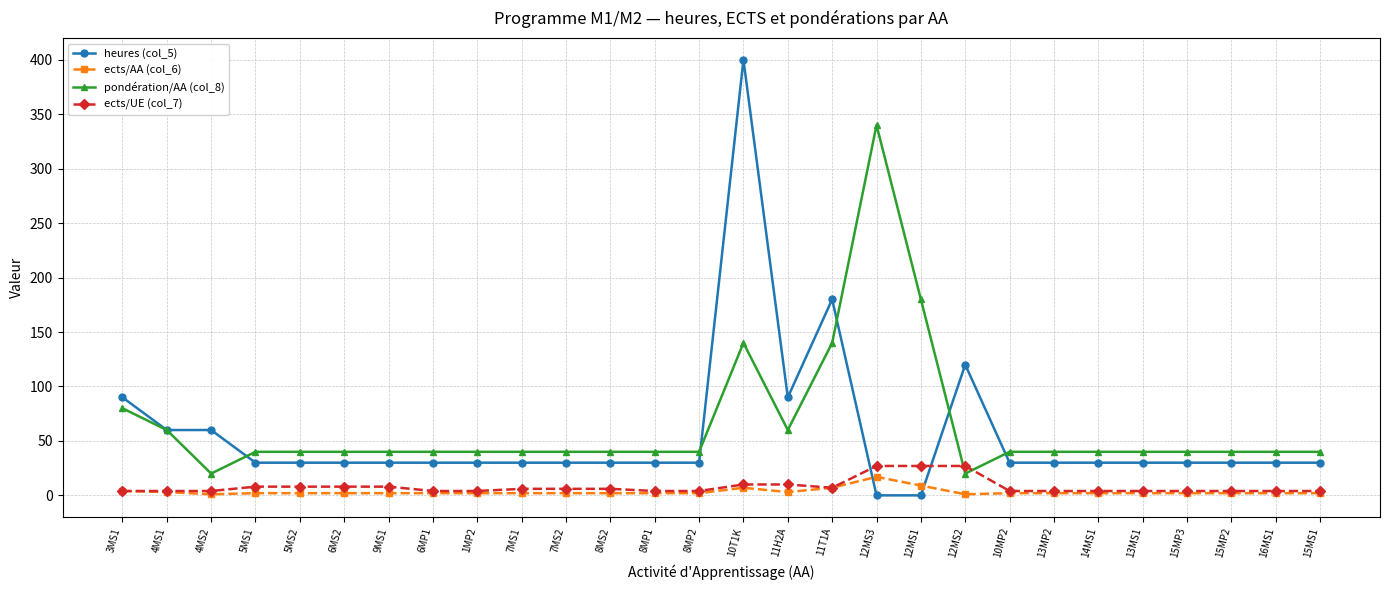

Where does the heures (col_5) series first go above 30?

3MS1